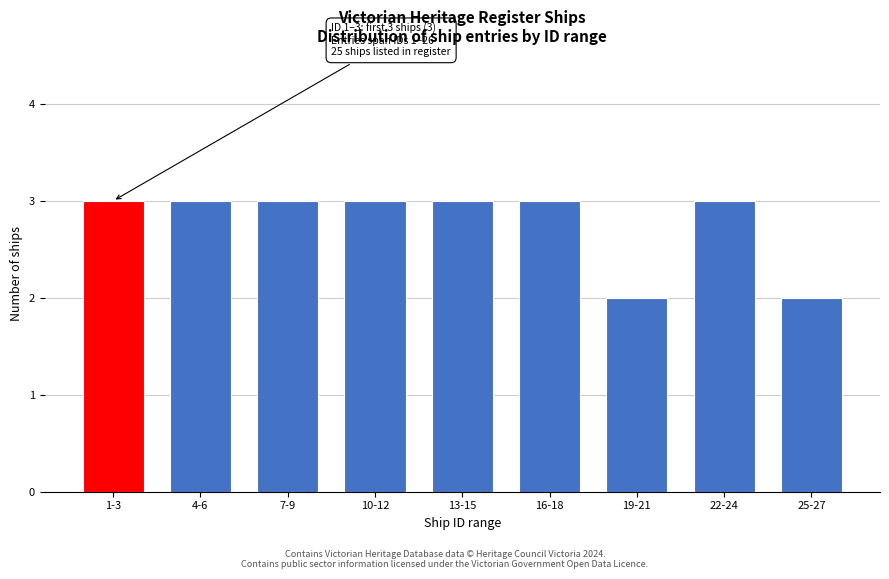

Reading left to right, extract all data points from this chart.

1-3=3	4-6=3	7-9=3	10-12=3	13-15=3	16-18=3	19-21=2	22-24=3	25-27=2